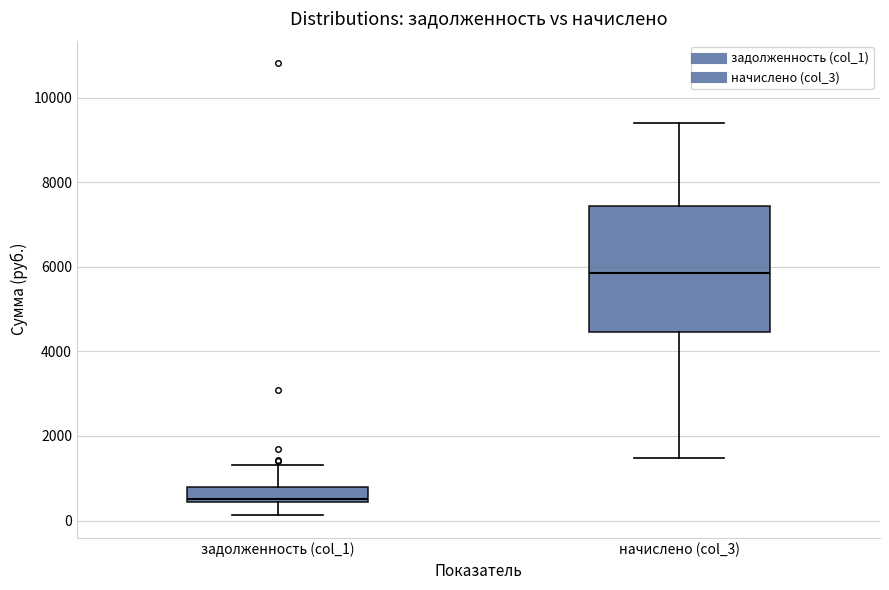

Which box's median line is the highest?

начислено (col_3)